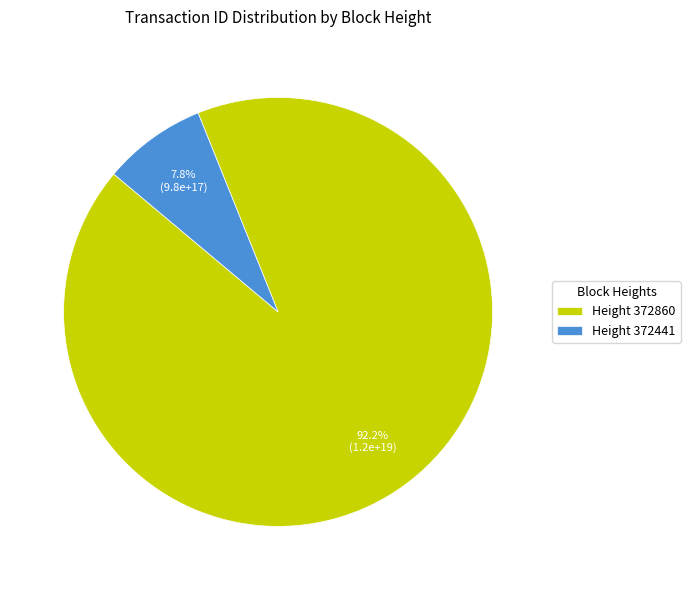

Which has a higher value, Height 372860 or Height 372441?

Height 372860